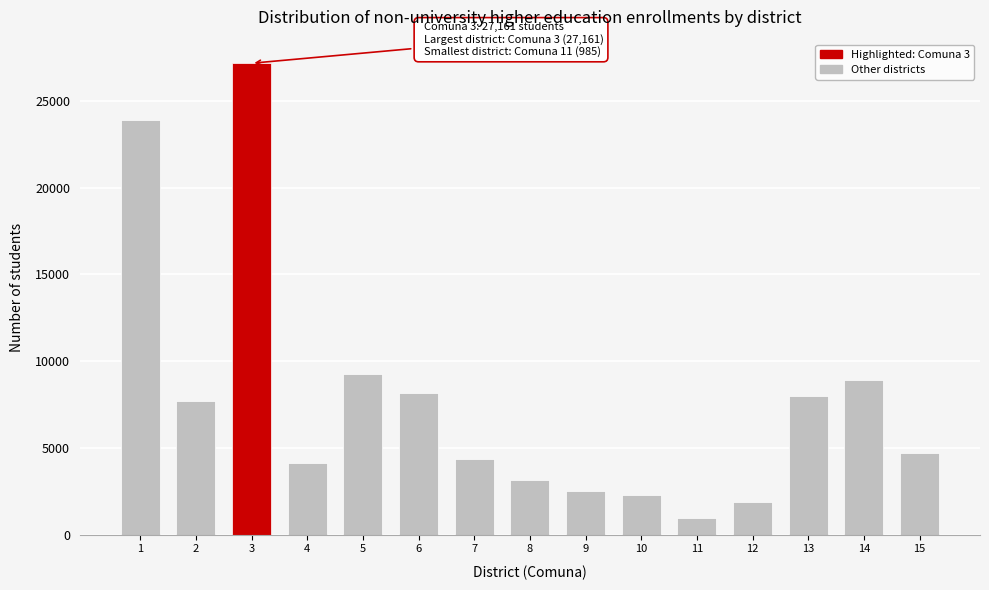

Reading right to left, list all the values displayed in this chart.

15=4709	14=8913	13=7999	12=1894	11=985	10=2255	9=2540	8=3157	7=4364	6=8138	5=9270	4=4107	3=27161	2=7703	1=23867